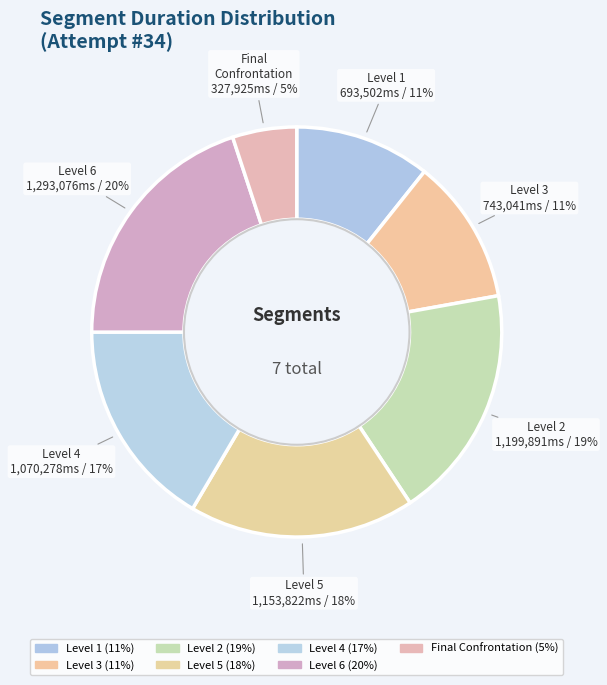

Count the number of slices in the pie.

7